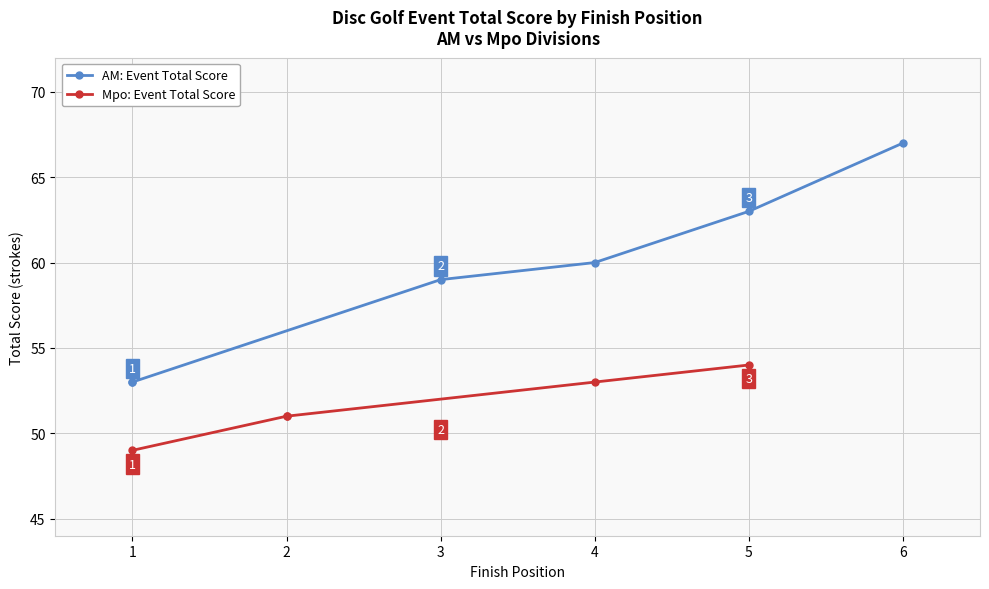

Which category has the lowest value in the event_total_score series?

1